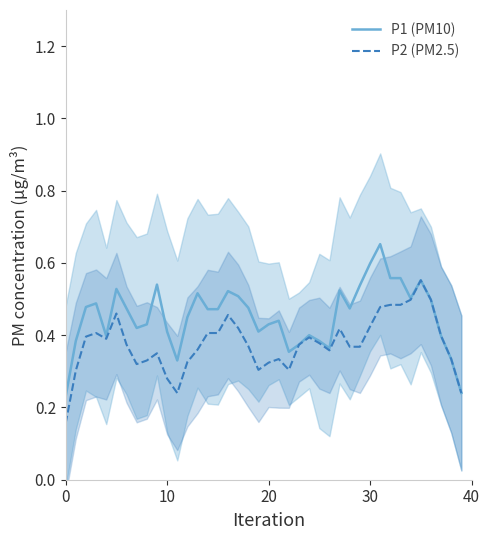

Which series has the largest range (max minus min)?

P1 (PM10)